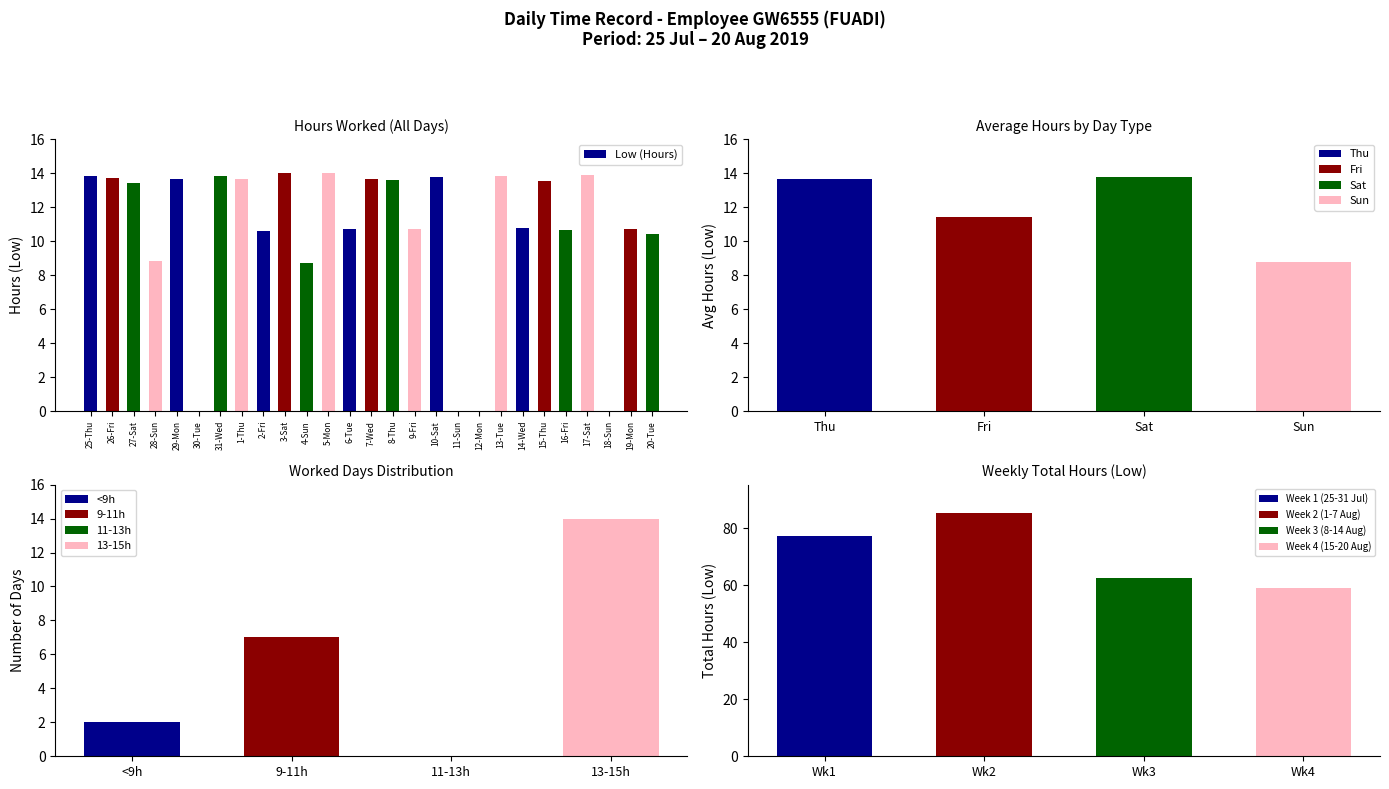

What value does the data have at 13-Tue?

13.9